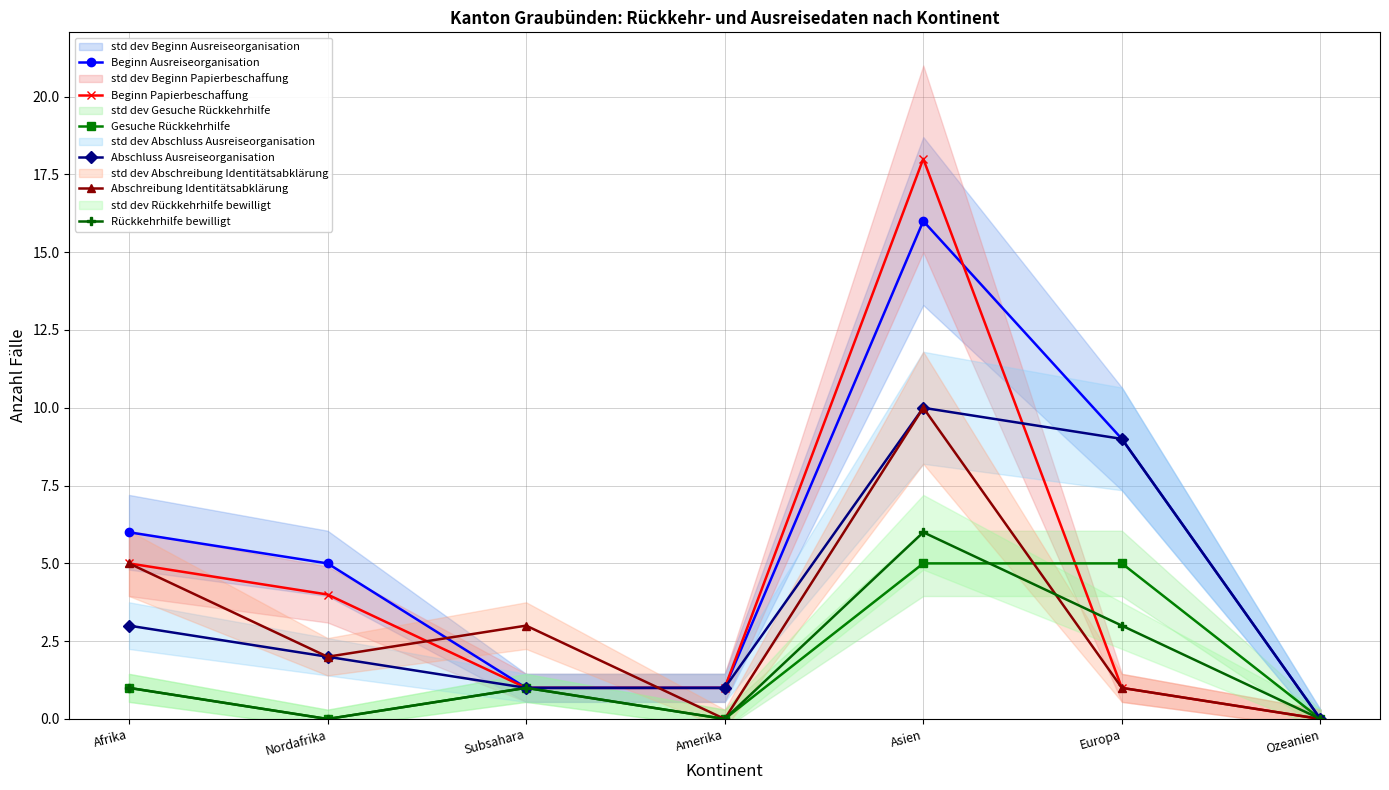

Where is the first local minimum for Abschreibung Identitätsabklärung?

Nordafrika